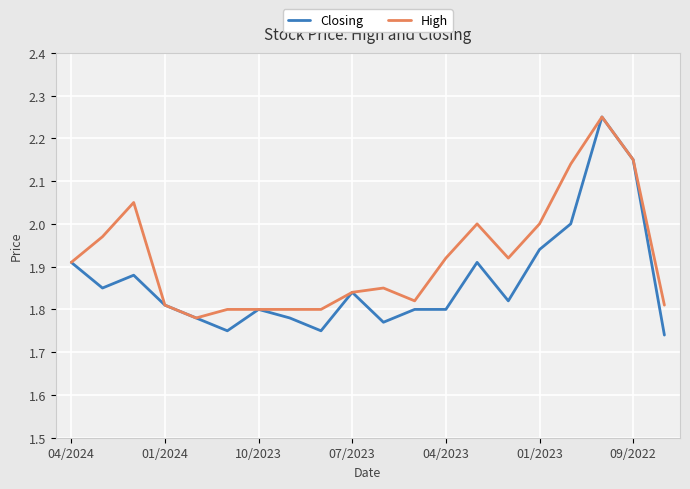

Does the chart display data point markers on the line(s)?

Yes